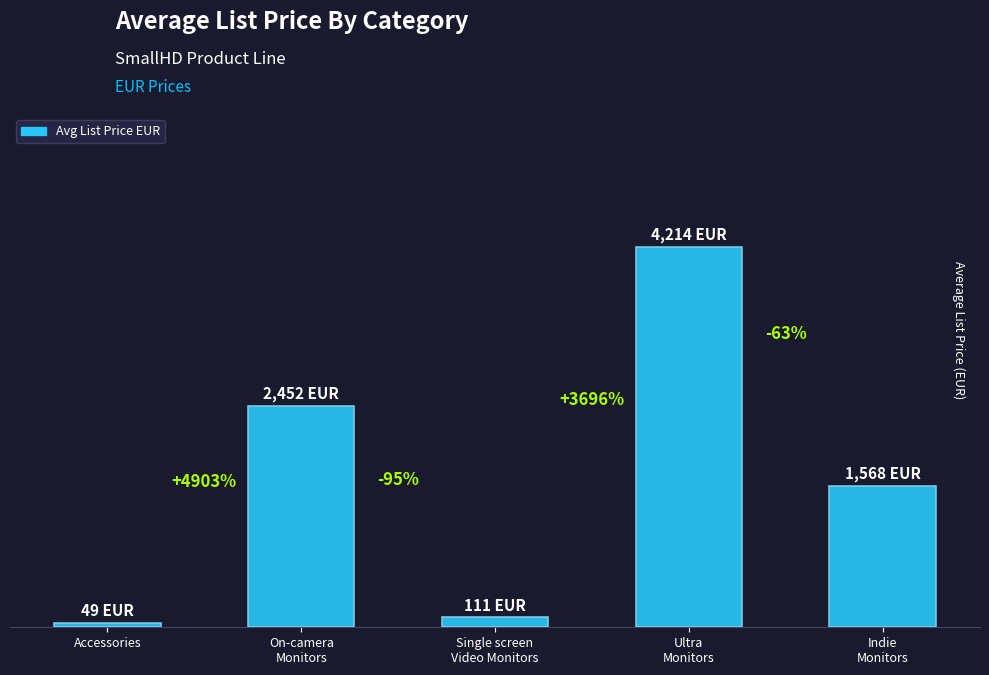

Which category has the lowest value across all series?

Accessories